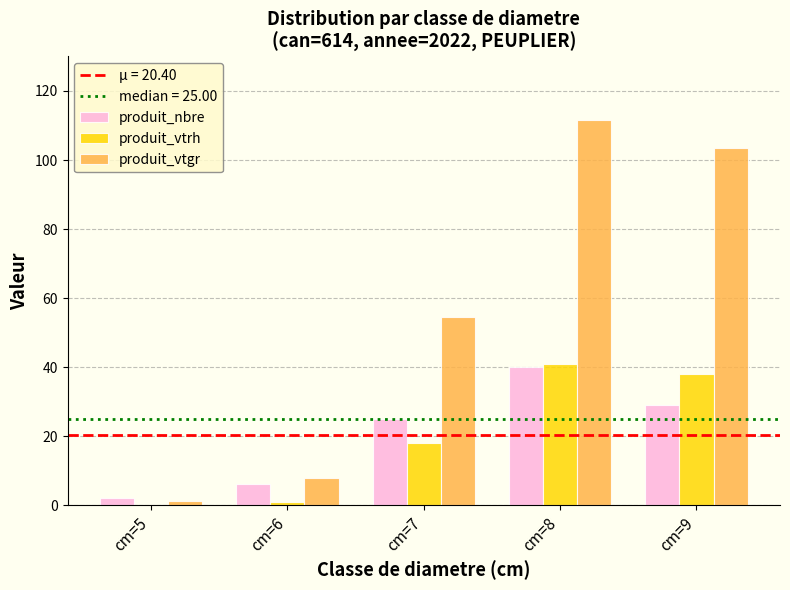

What is the sum of the produit_vtrh values at cm=8 and cm=7?

59.0